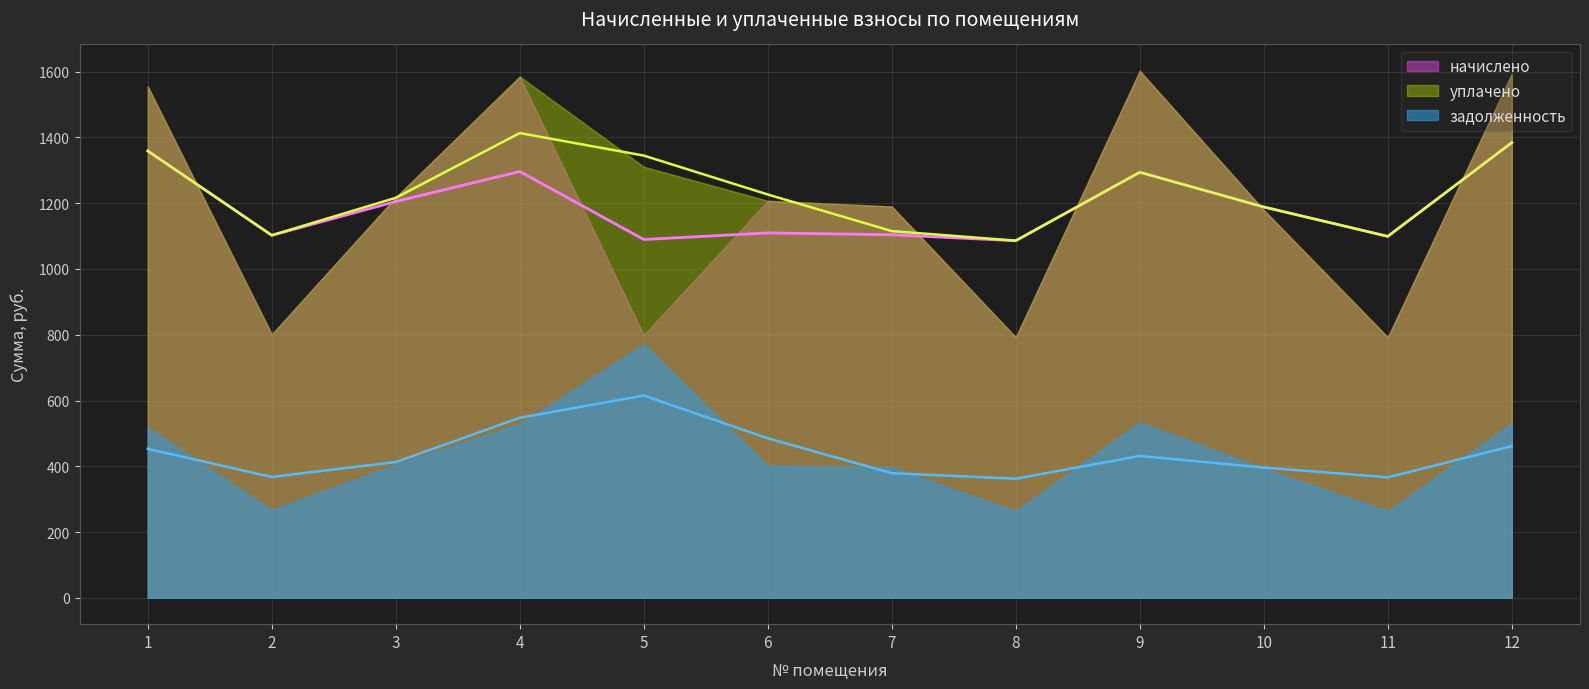

Which category has the highest value in the уплачено series?

9